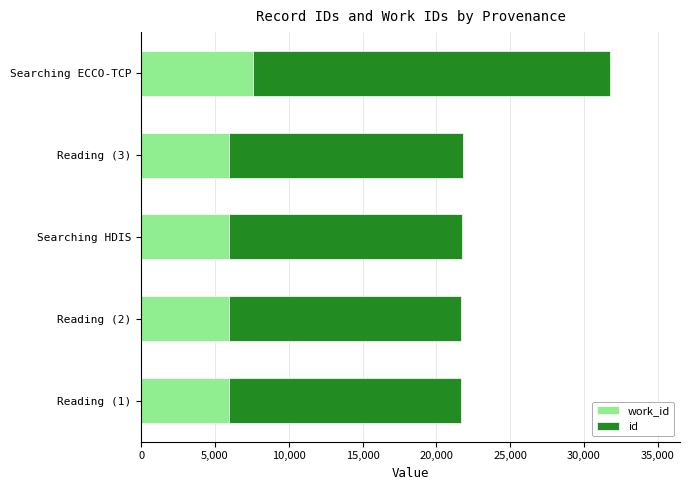

At which category is the sum across all series the highest?

Searching ECCO-TCP